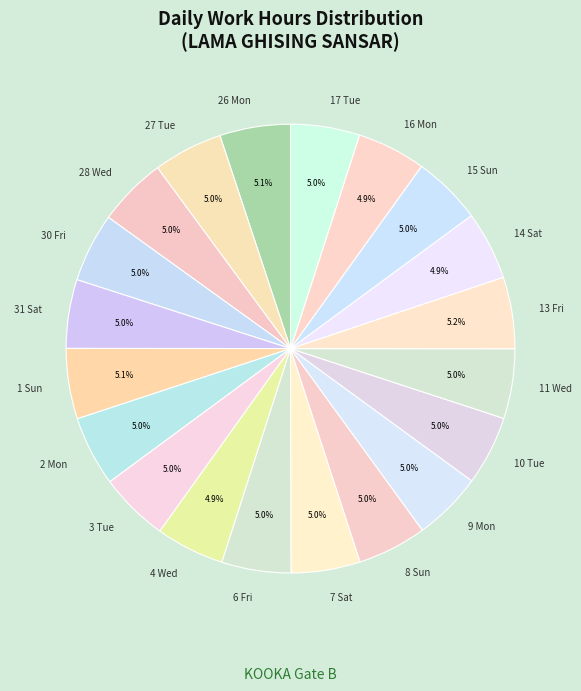

What is the ratio of the value at 1 Sun to the value at 9 Mon?

1.0